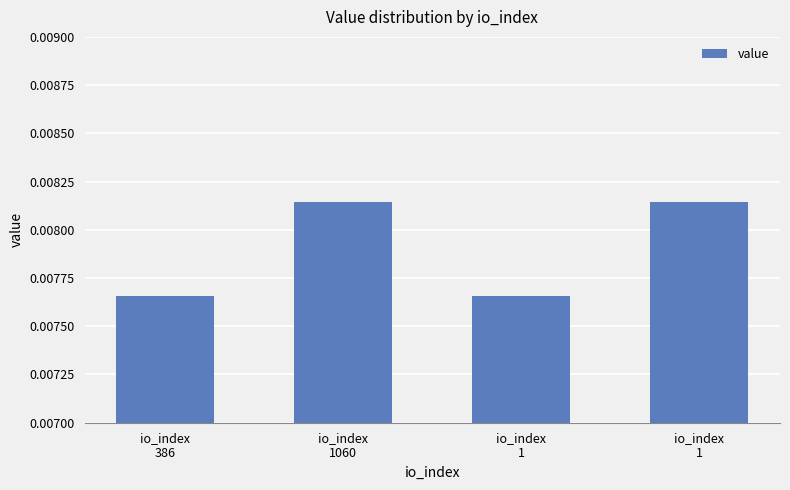

What is the label of the 4th bar from the left?

io_index
1